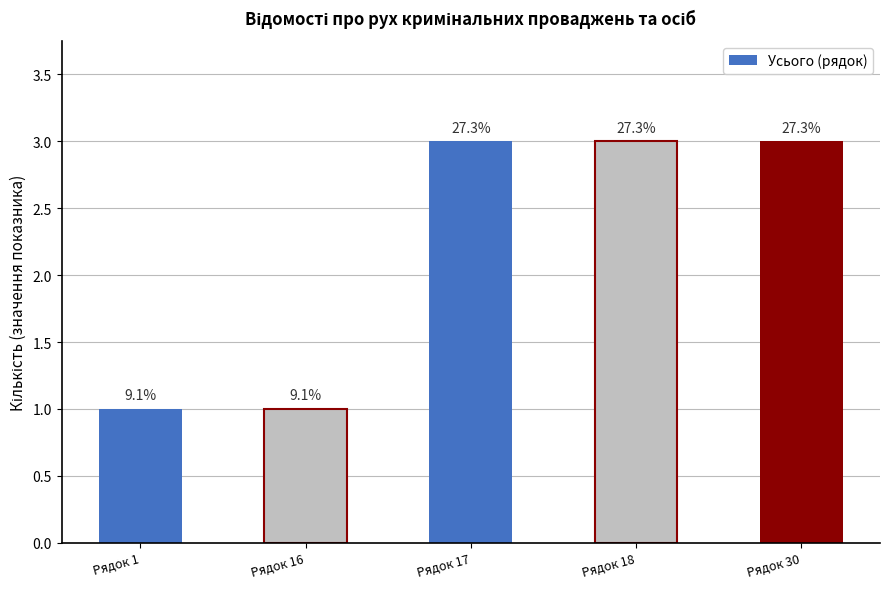

The value at Рядок 17 is 3. True or false?

True